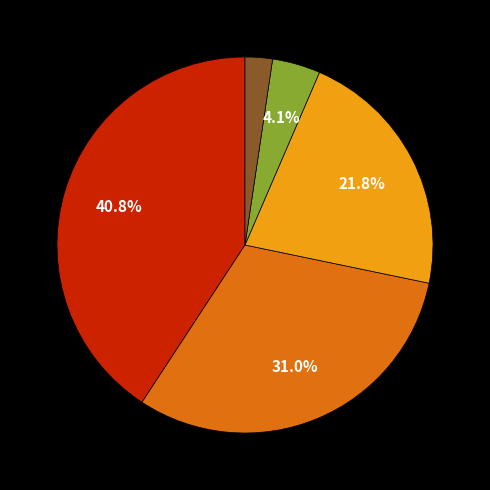

Is there a majority slice in this chart?

No